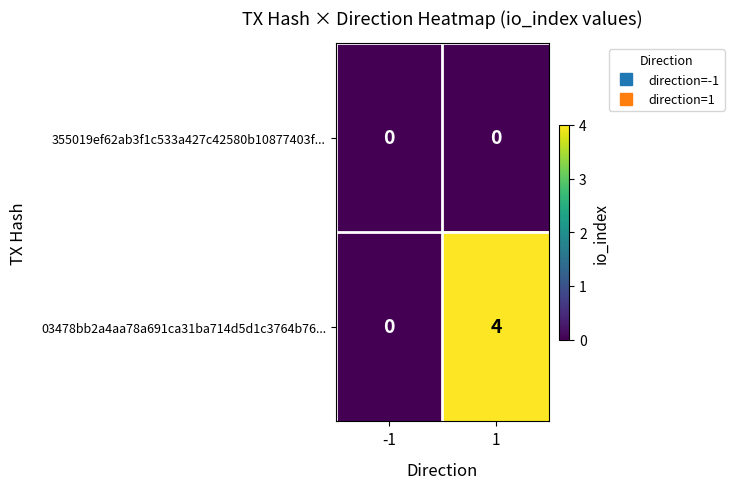

Which series has the widest spread of values?

03478bb2a4aa78a691ca31ba714d5d1c3764b76...